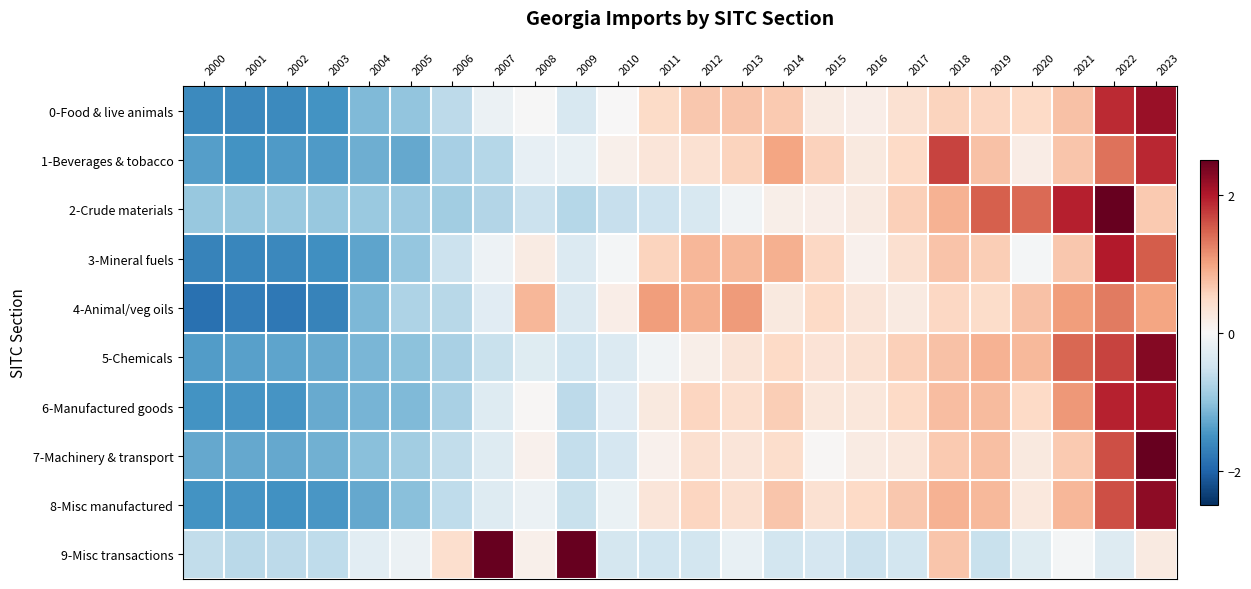

What is the total value across all series at 2008?

0.1